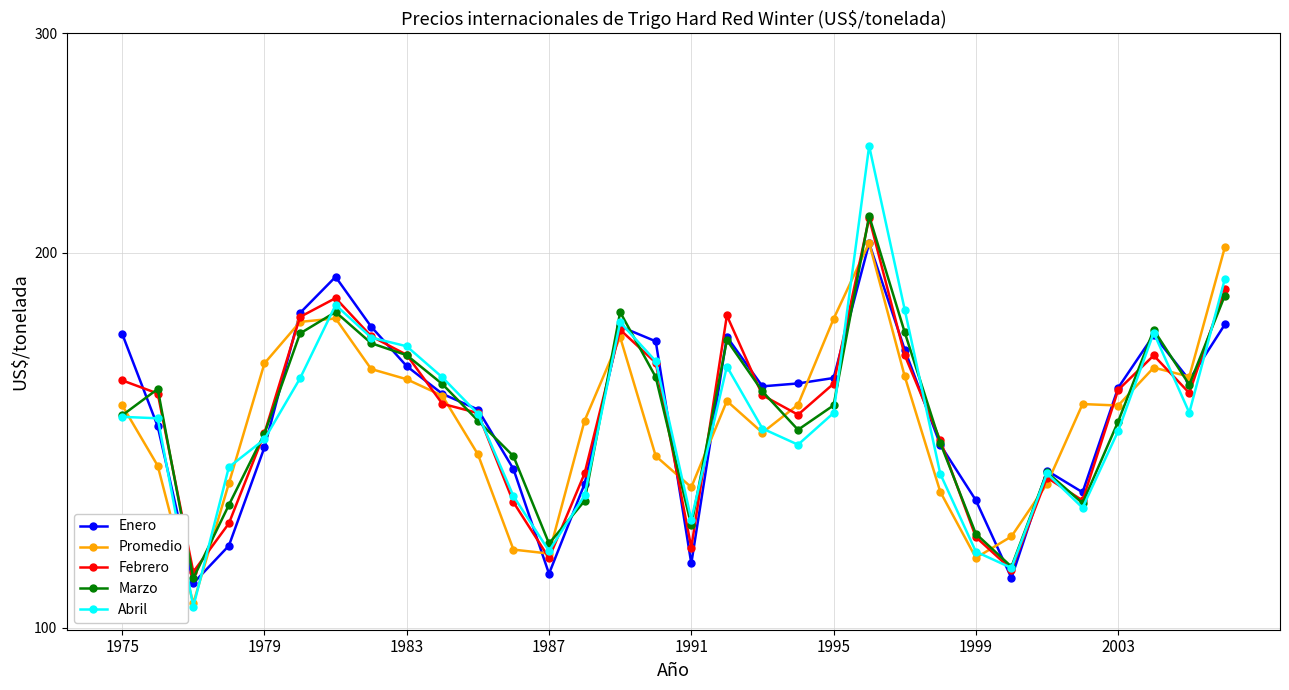

How many interior local peaks does the Promedio series have?

6